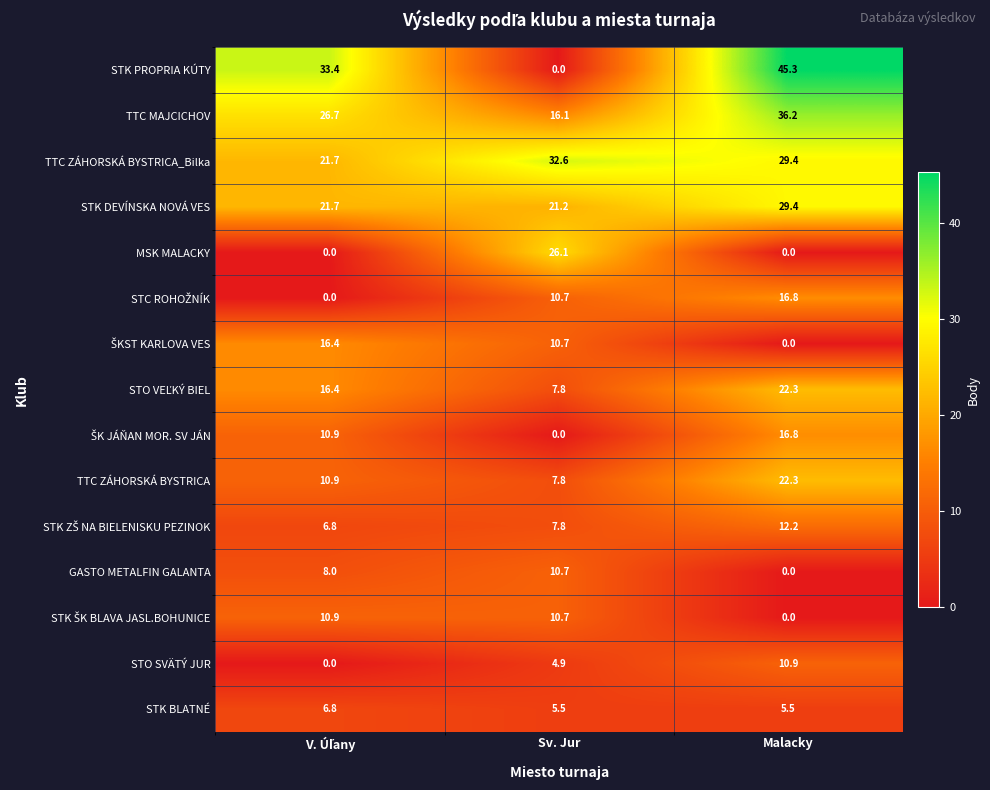

True or false: STK BLATNÉ has a value of 8.7 at Malacky.

False